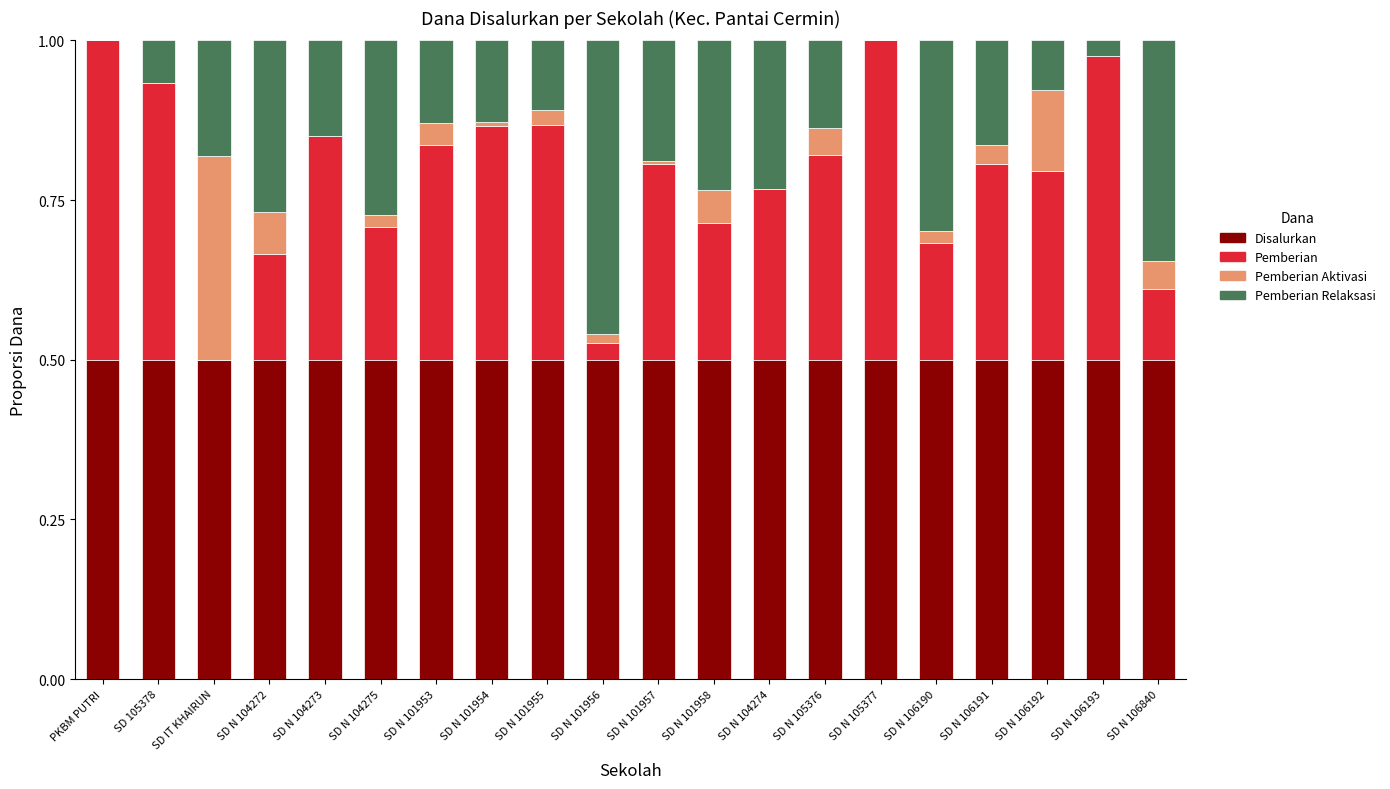

True or false: Disalurkan has a value of 0.5 at SD N 106192.

True